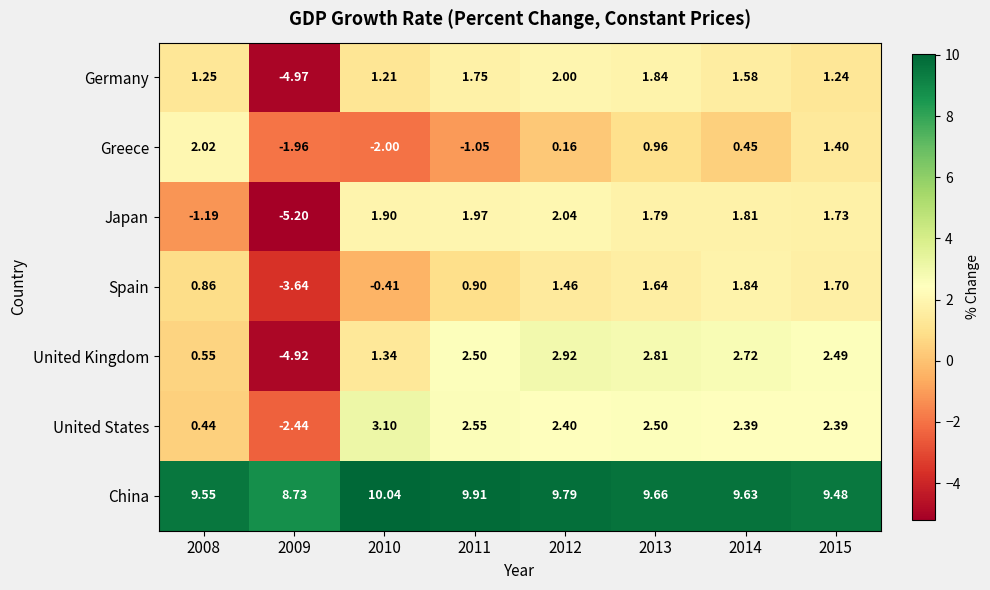

Is the value of Greece at 2009 greater than the value of China at 2008?

No